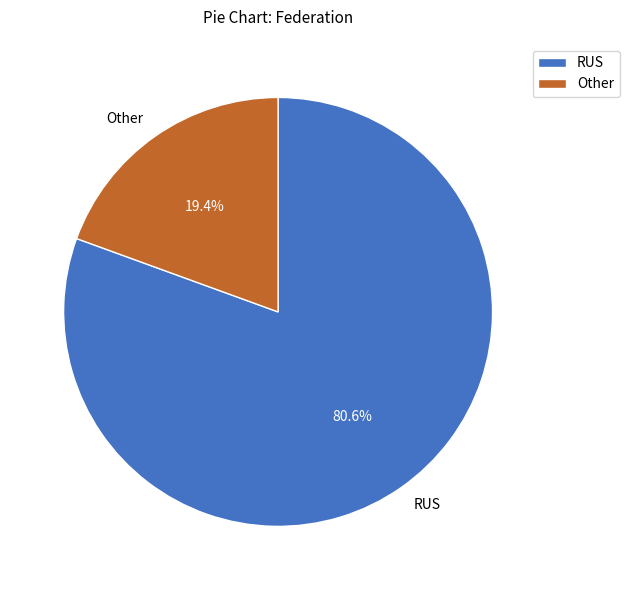

What is the total percentage of RUS and Other?

100.0%